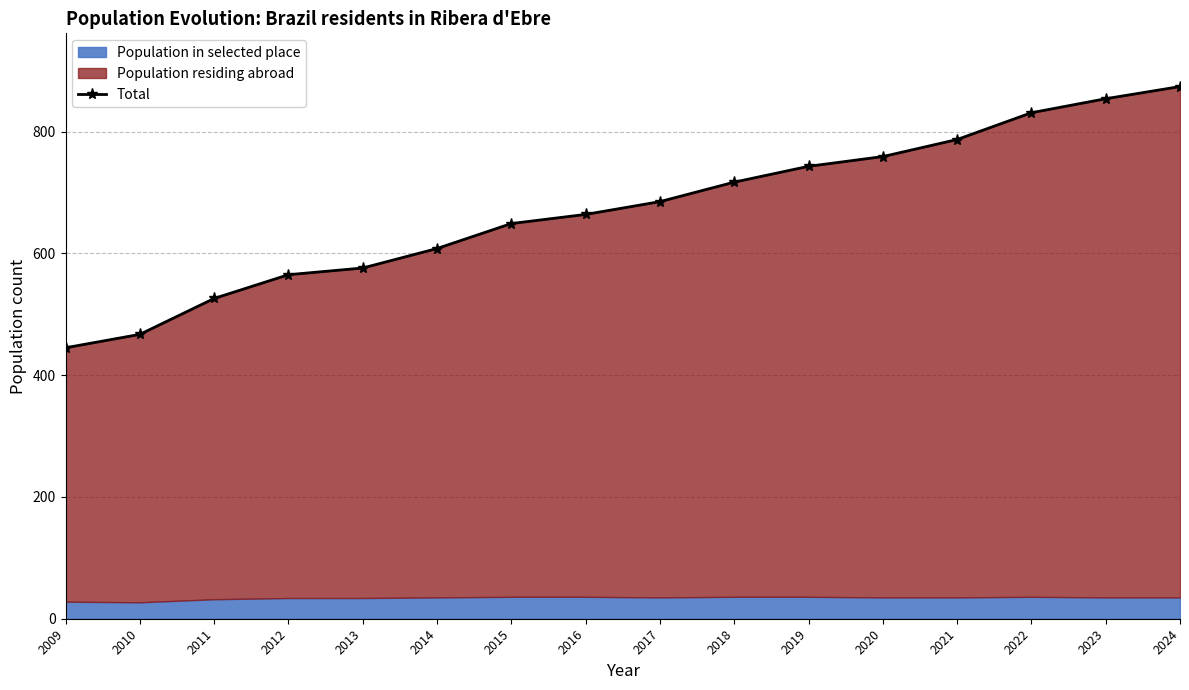

What is the maximum value shown in the chart?

874